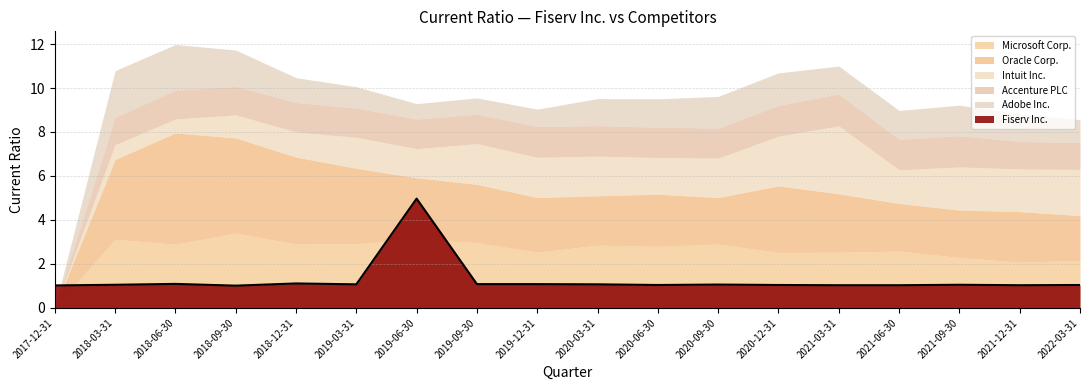

At which category does Microsoft Corp. reach its first local valley?

2018-06-30